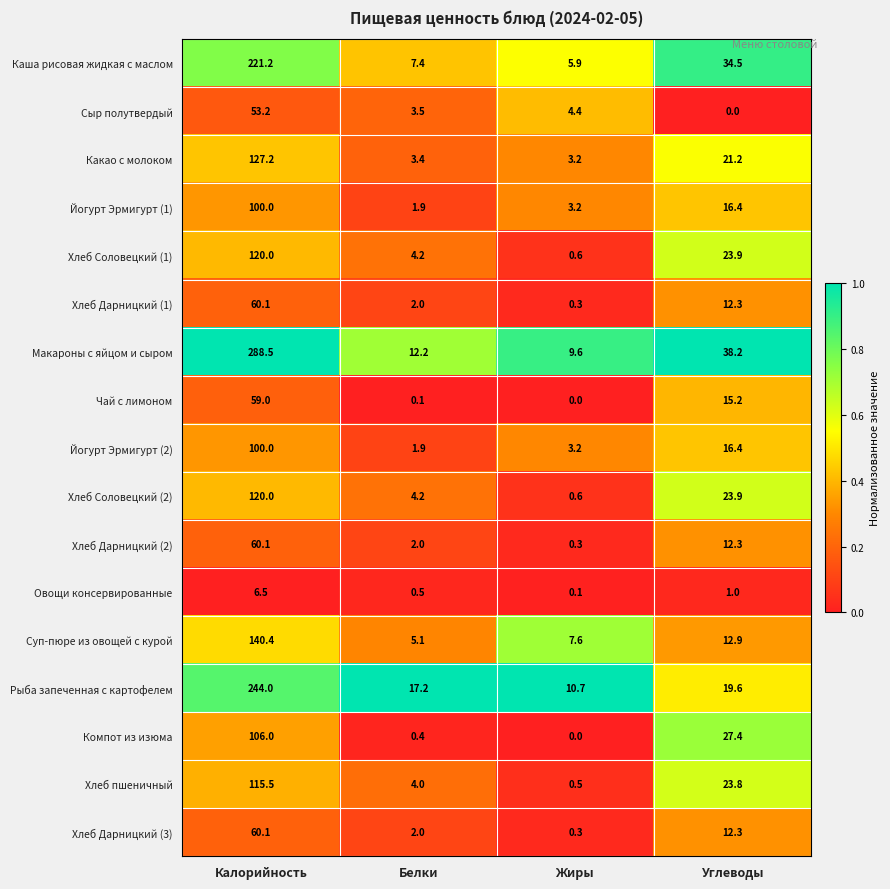

The value of Хлеб пшеничный at Белки is 4.0. True or false?

True